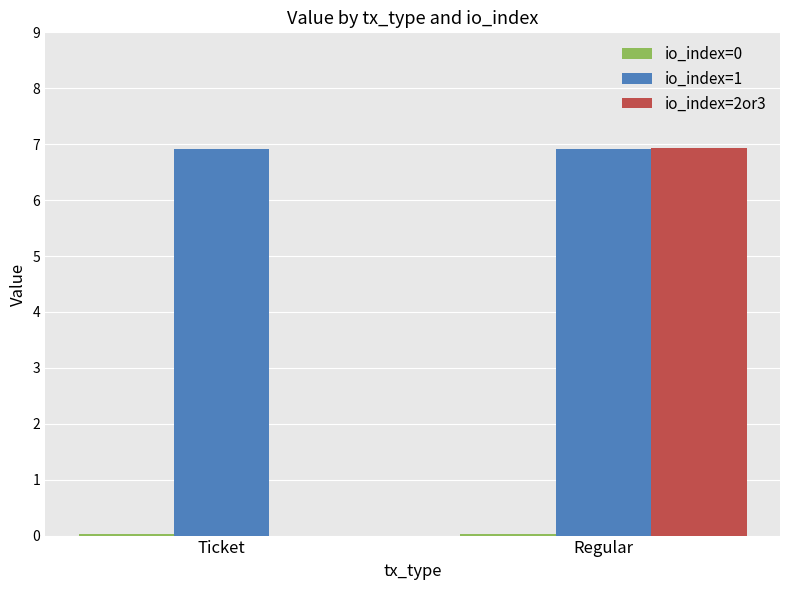

Which series has the widest spread of values?

io_index=2or3